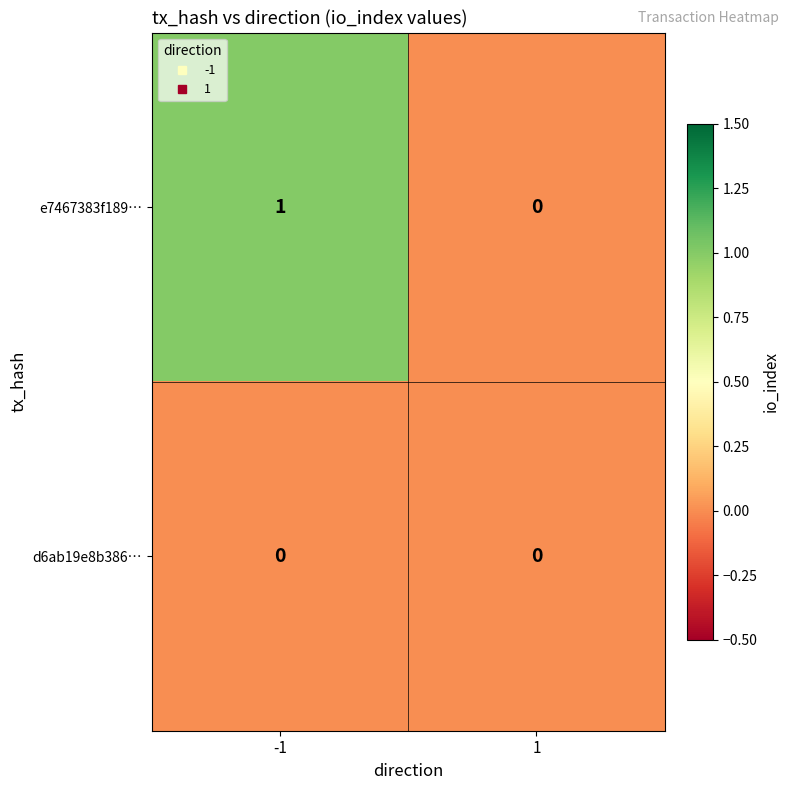

Is it true that e7467383f189… equals 2 at -1?

False